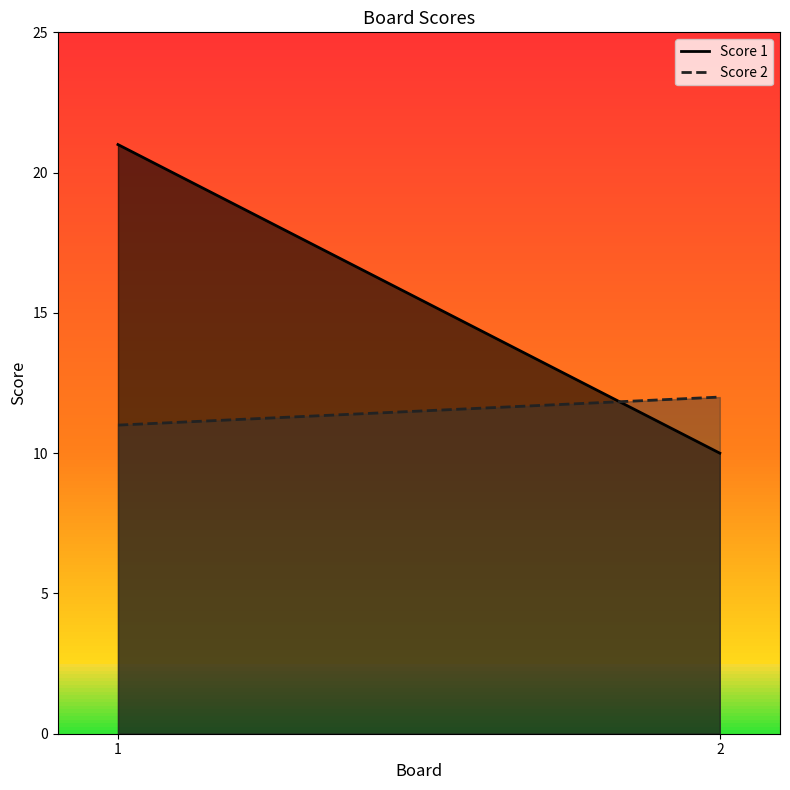

What is the sum of the Score 1 values at 1 and 2?

31